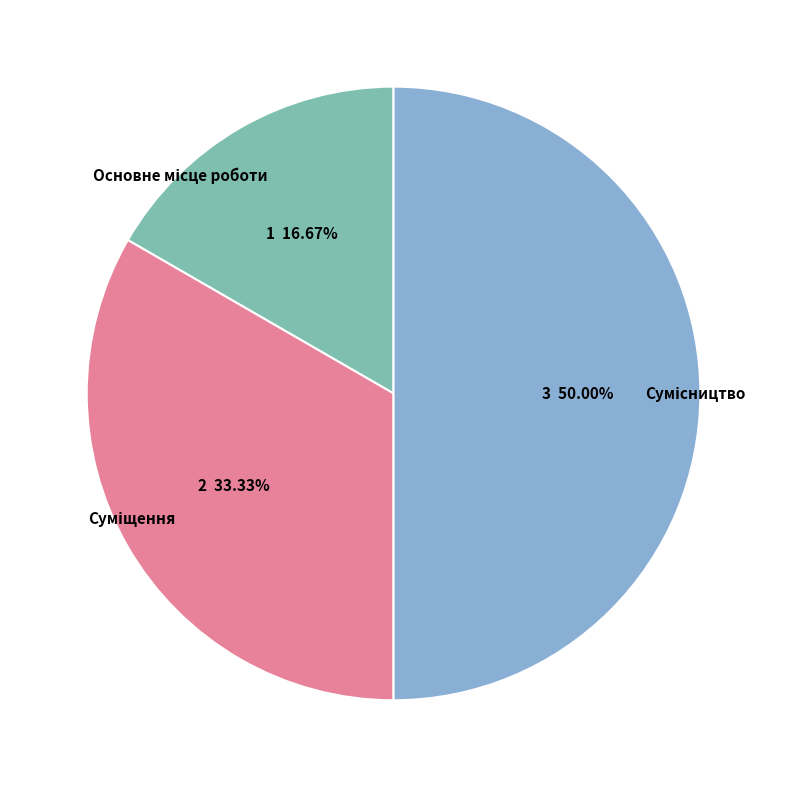

To the nearest percent, what is the difference between the Сумісництво and Суміщення slice percentages?

17%